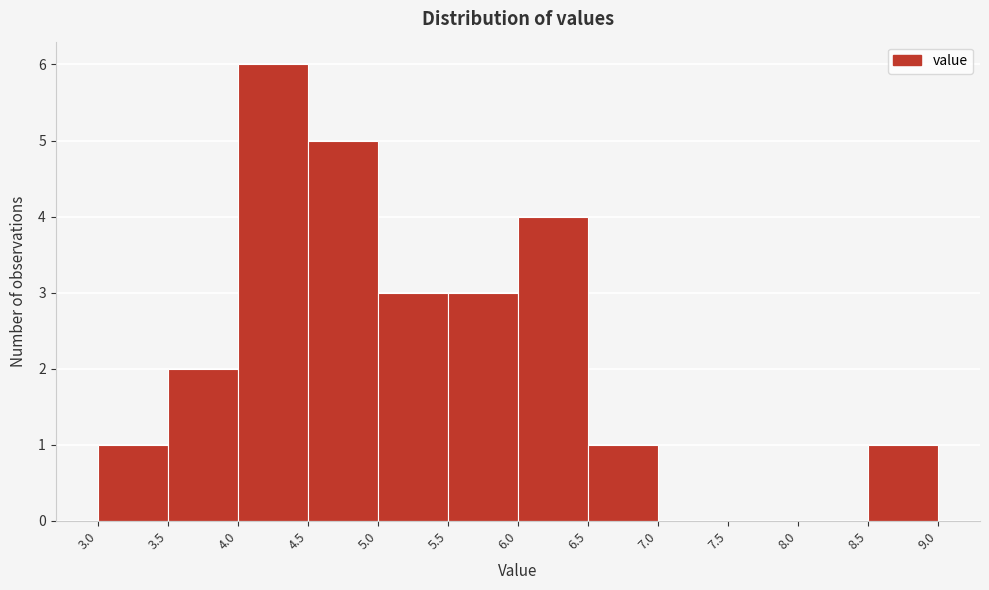

Reading left to right, transcribe this chart: for each bar, give the range it covers on the x-axis and its height. The values are not printed on the chart, so give them approximately, as read against the axis.

3.0 to 3.5: 1
3.5 to 4.0: 2
4.0 to 4.5: 6
4.5 to 5.0: 5
5.0 to 5.5: 3
5.5 to 6.0: 3
6.0 to 6.5: 4
6.5 to 7.0: 1
7.0 to 7.5: 0
7.5 to 8.0: 0
8.0 to 8.5: 0
8.5 to 9.0: 1